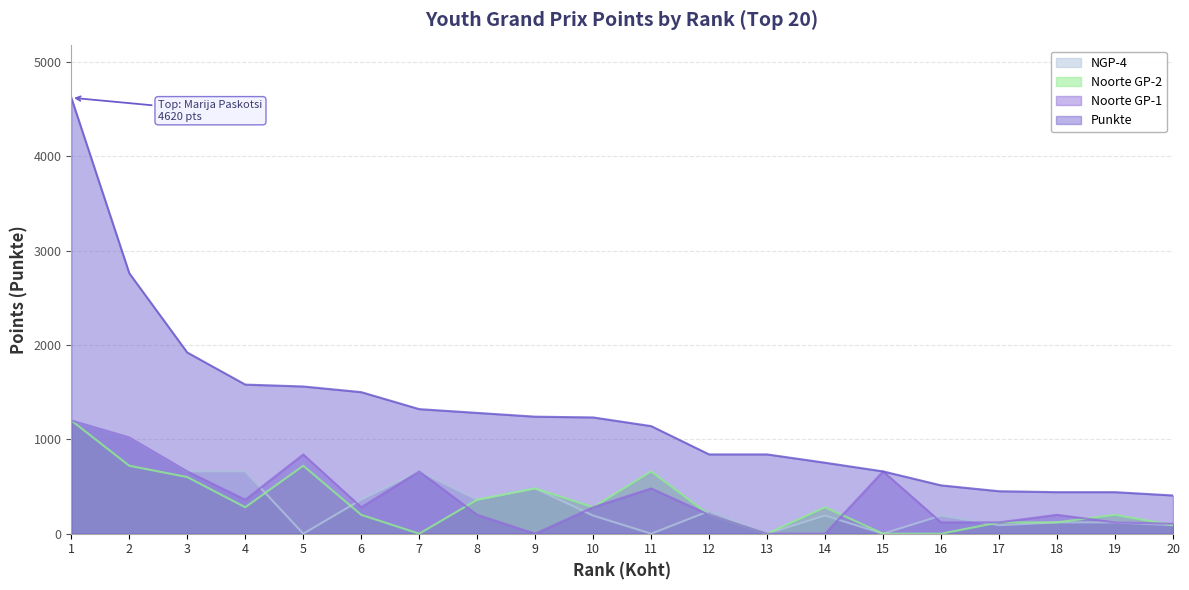

Which category has the highest value in the Punkte series?

1